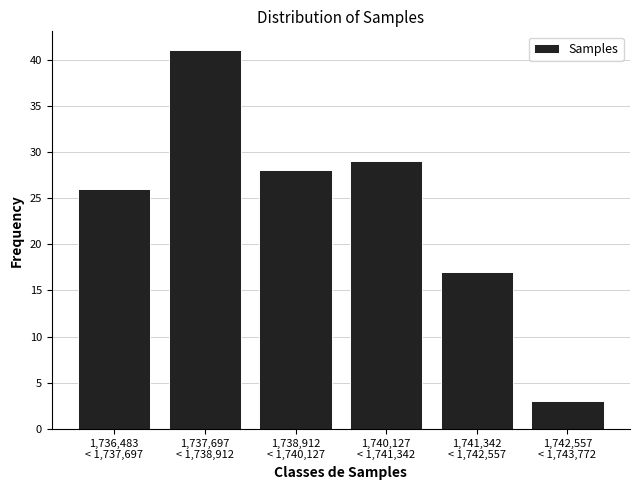

Reading left to right, list all the values displayed in this chart.

26	41	28	29	17	3